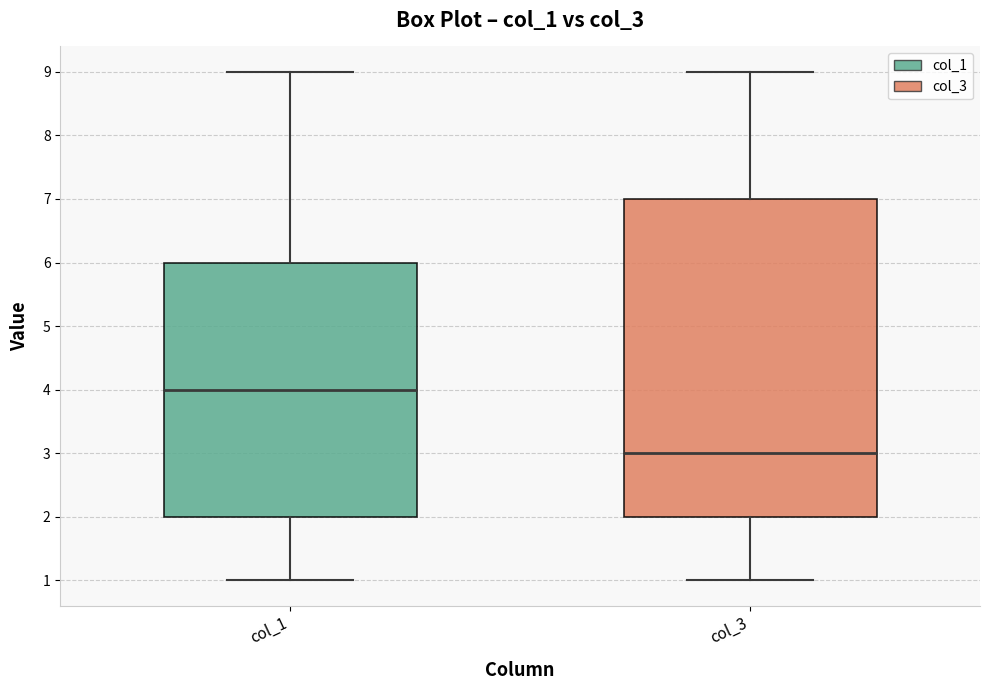

Comparing the boxes themselves (not the whiskers), which one is the tallest?

col_3